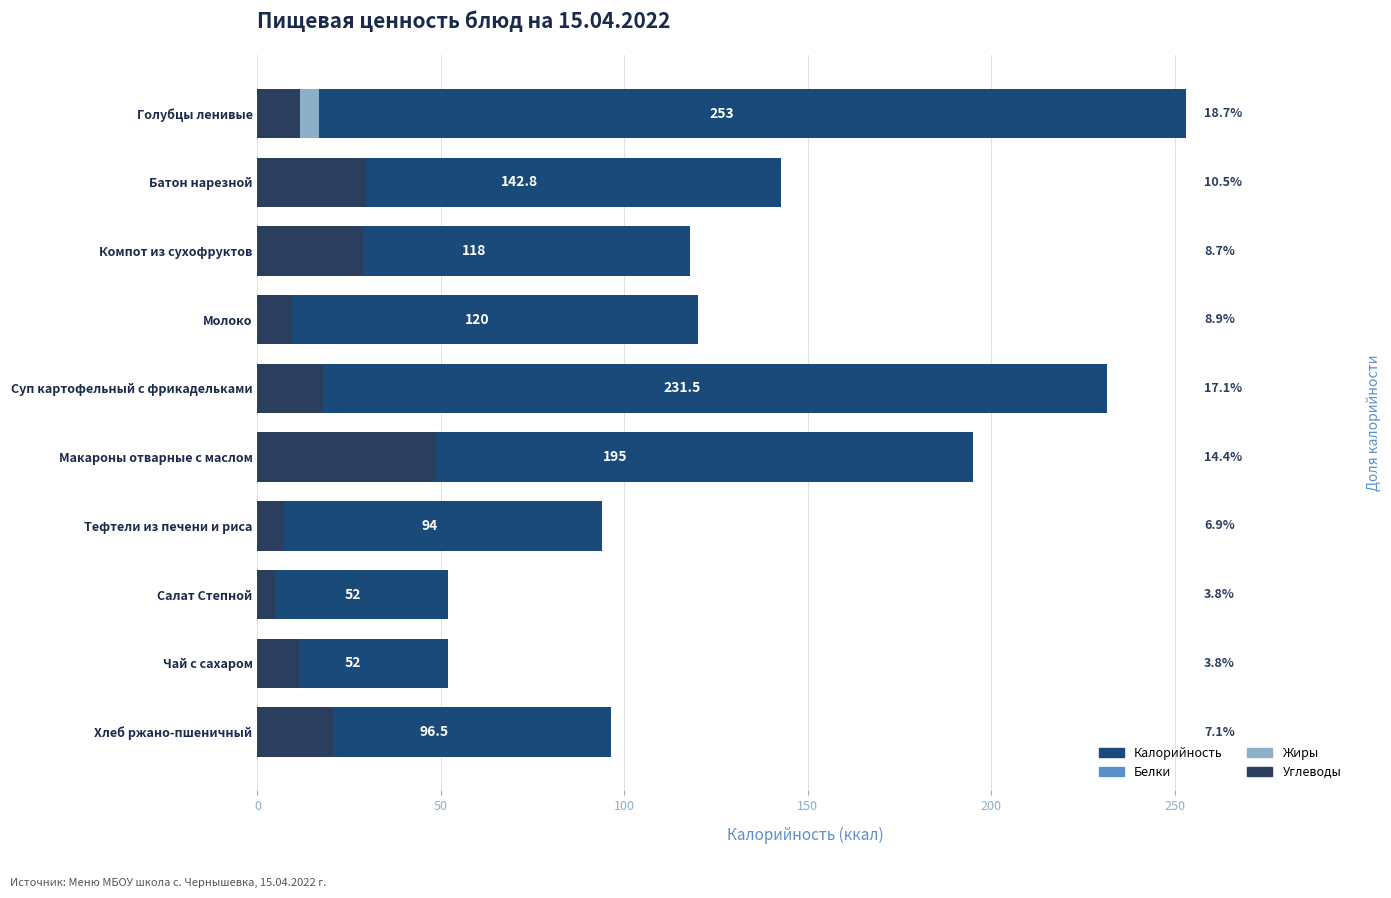

What are all the series names shown in the legend?

Калорийность, Белки, Жиры, Углеводы